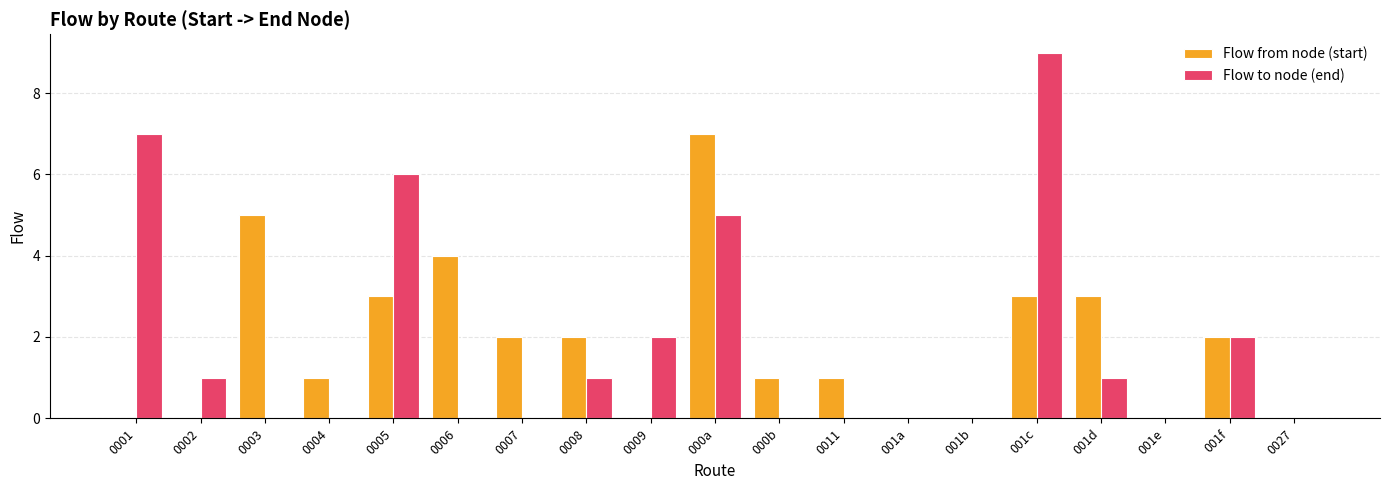

Count the number of data series in this chart.

2